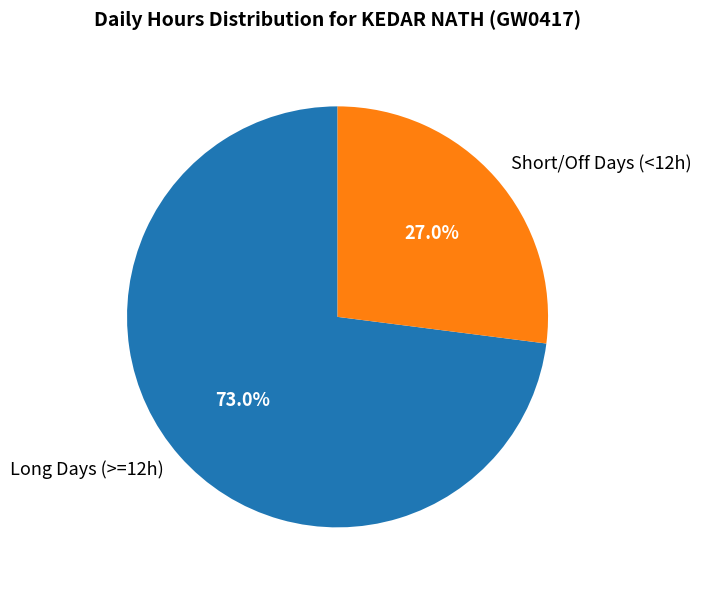

Which category has the biggest portion of the pie?

Long Days (>=12h)